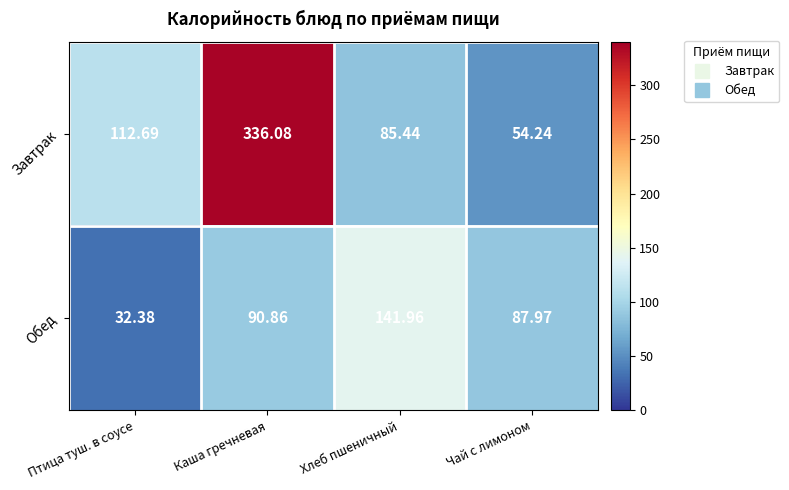

Between Каша гречневая and Хлеб пшеничный, which series saw the biggest shift?

Завтрак